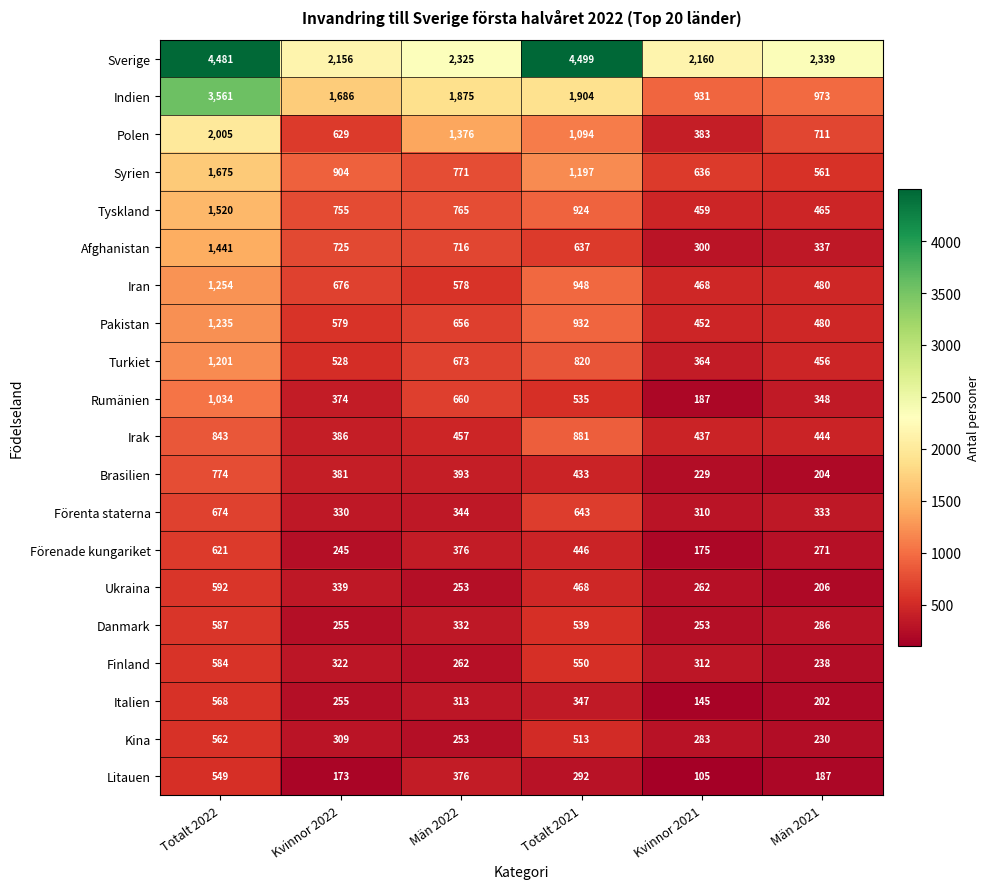

Which series has the largest total across all categories?

Sverige